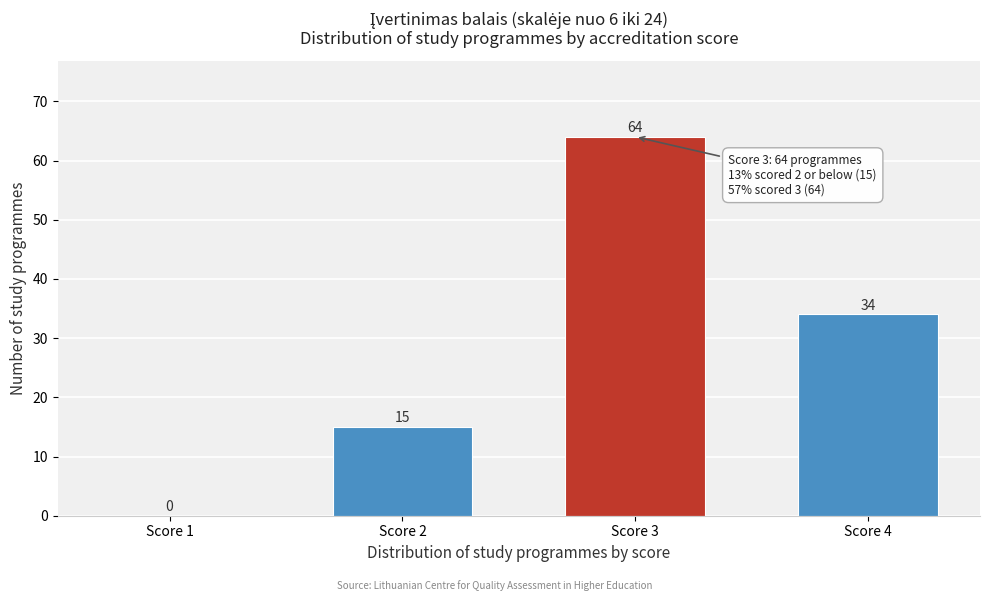

Reading left to right, list all the values displayed in this chart.

Score 1=0	Score 2=15	Score 3=64	Score 4=34